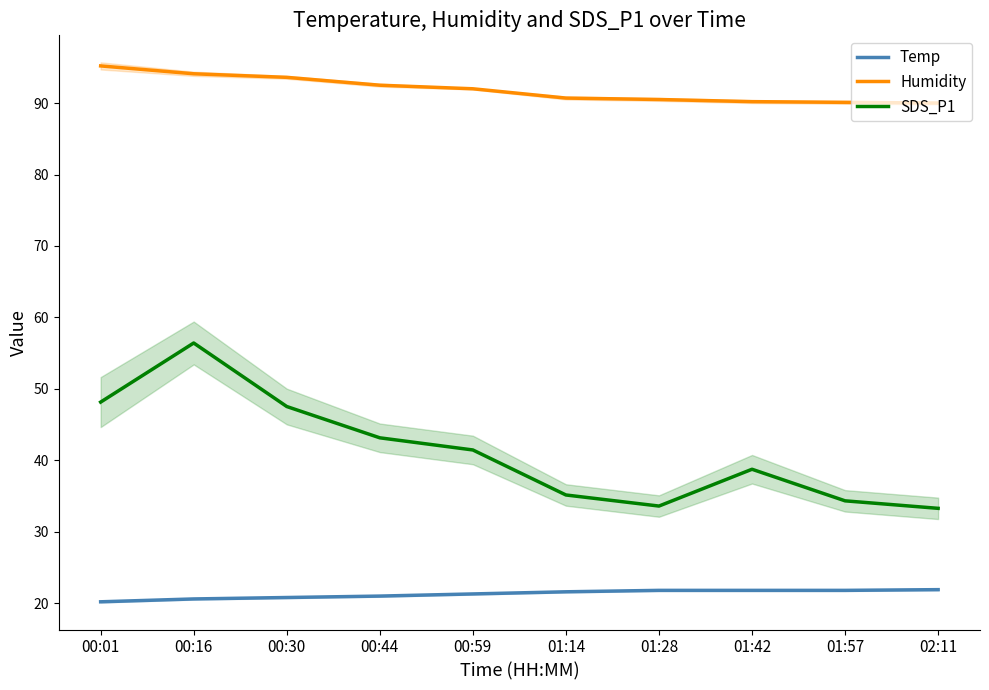

What is the label of the 2nd point from the left?

00:16